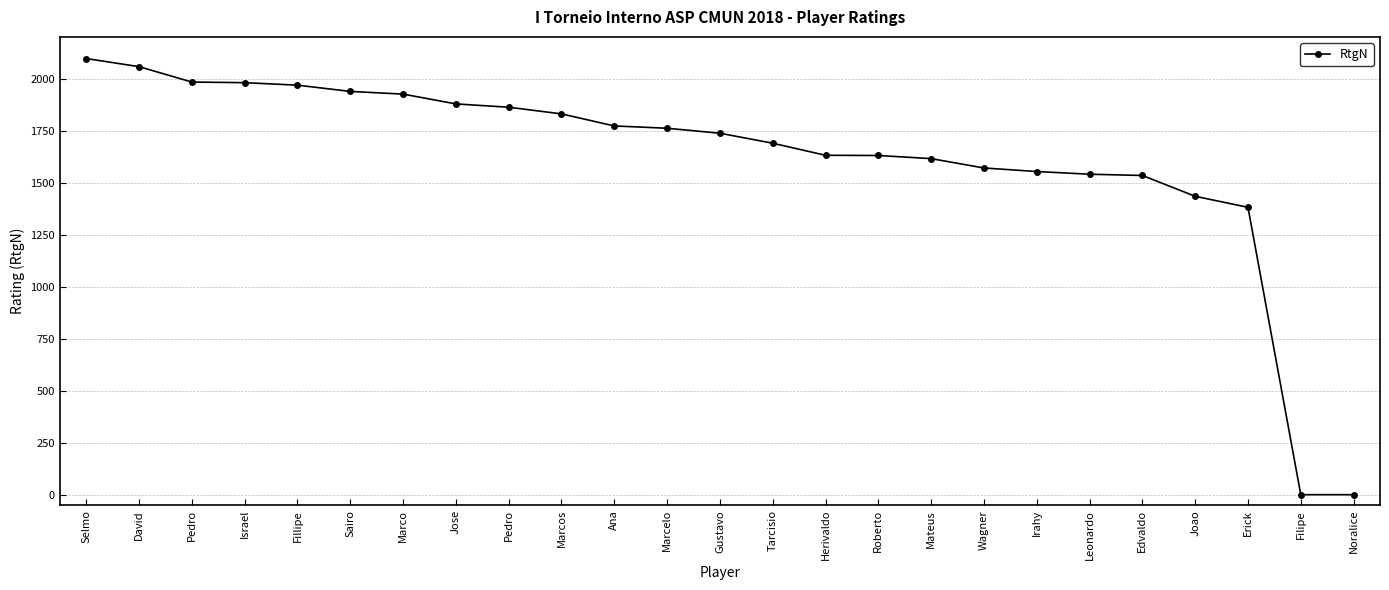

Reading left to right, extract all data points from this chart.

2096	2057	1983	1980	1968	1938	1925	1878	1862	1830	1772	1761	1737	1689	1631	1630	1615	1570	1553	1540	1534	1434	1381	0	0